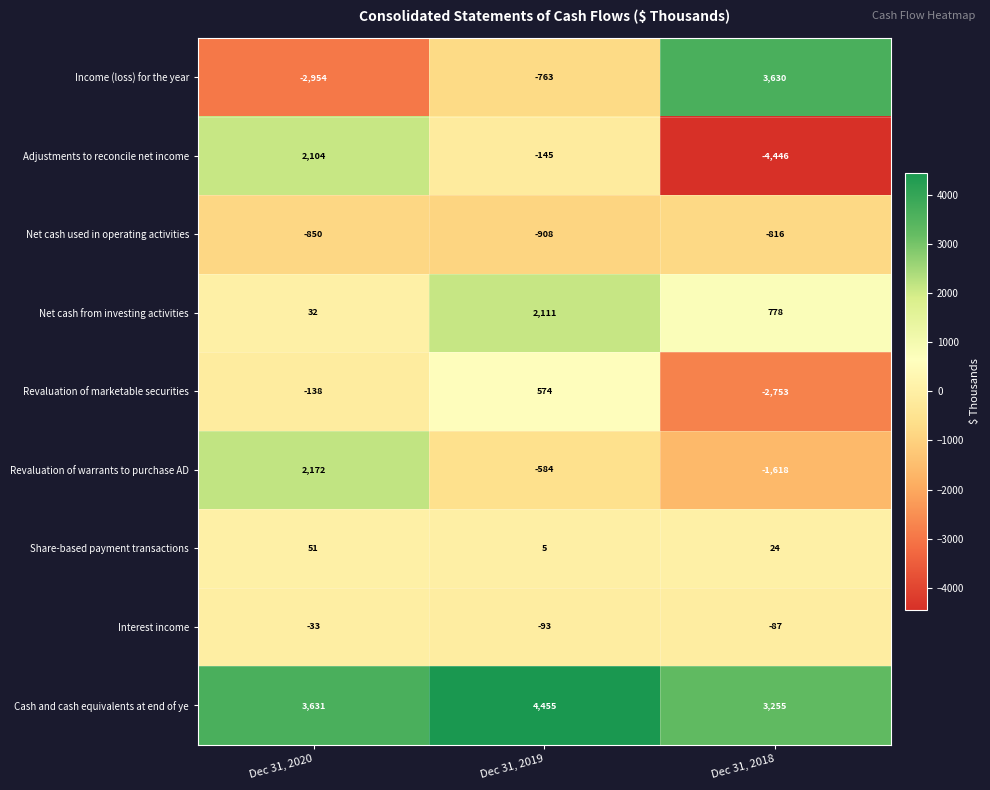

What is the smallest value displayed?

-4446